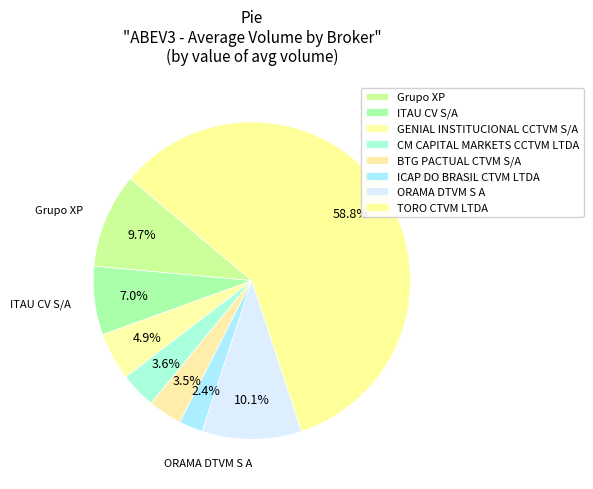

How many slices are in this pie chart?

8